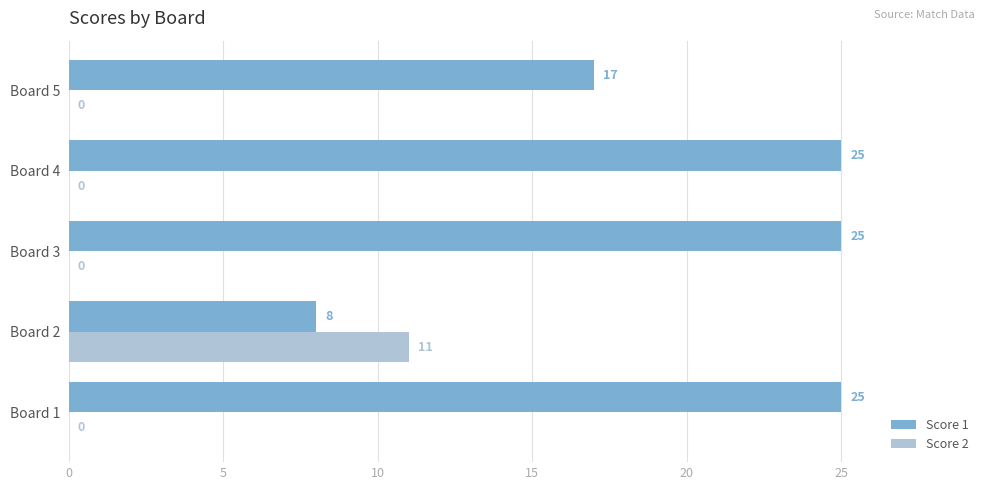

Is the value of Score 2 at Board 2 greater than the value of Score 1 at Board 5?

No